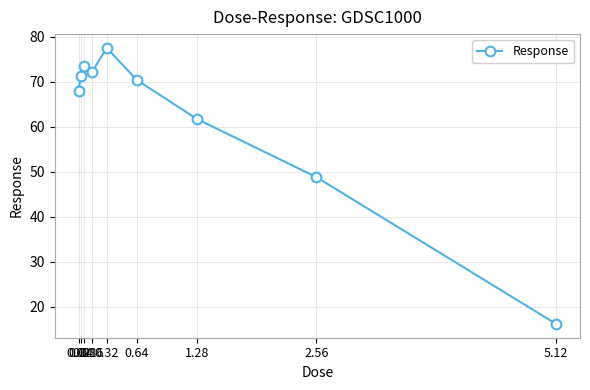

Rank the categories by value from highest to lowest.

0.32, 0.08, 0.16, 0.04, 0.64, 0.02, 1.28, 2.56, 5.12